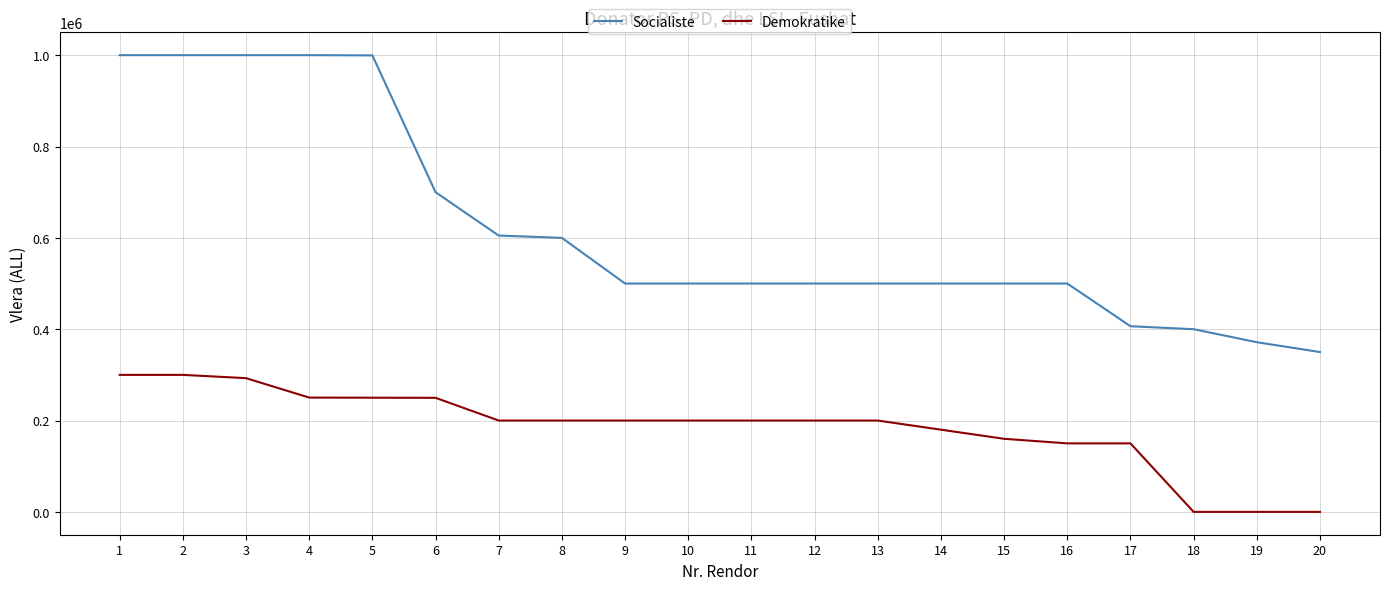

Does the chart have visible grid lines?

Yes